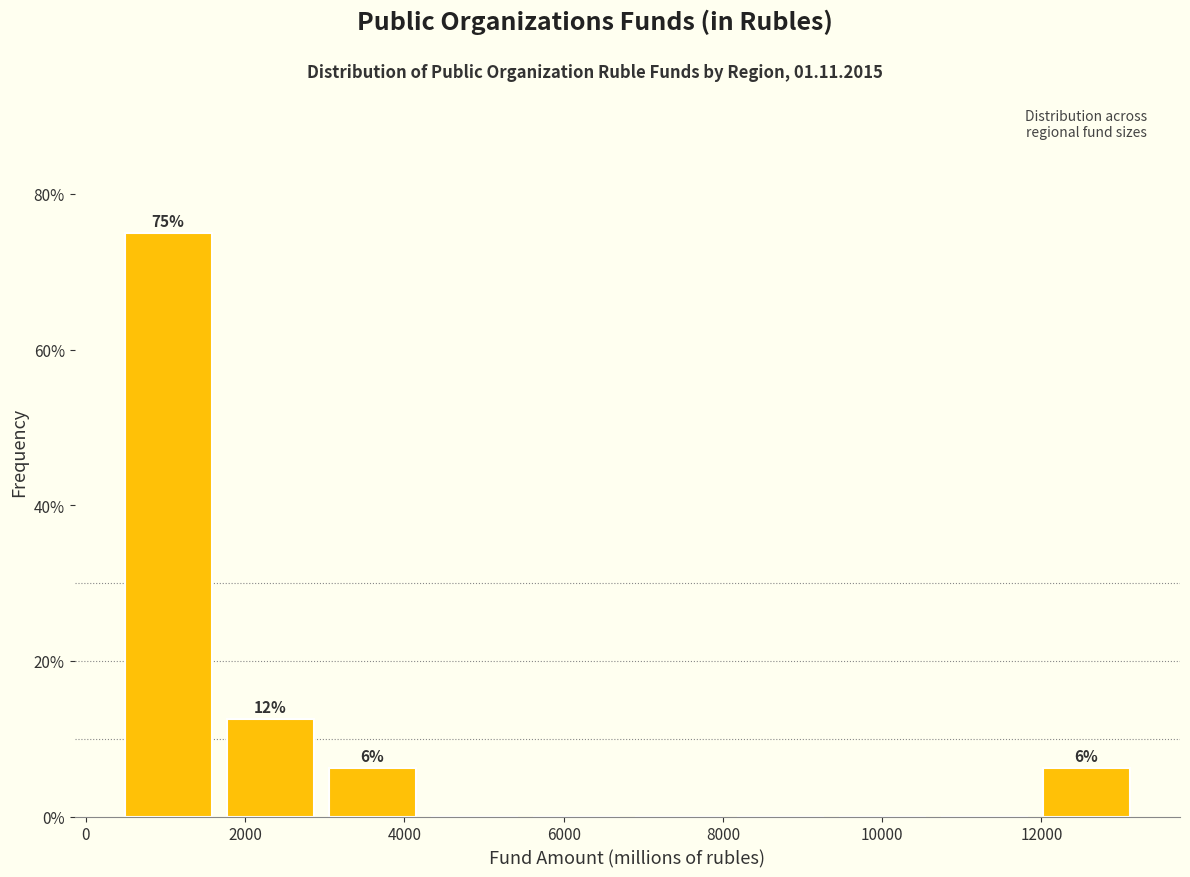

Over which range of the x-axis is the bar tallest?

400 to 1600